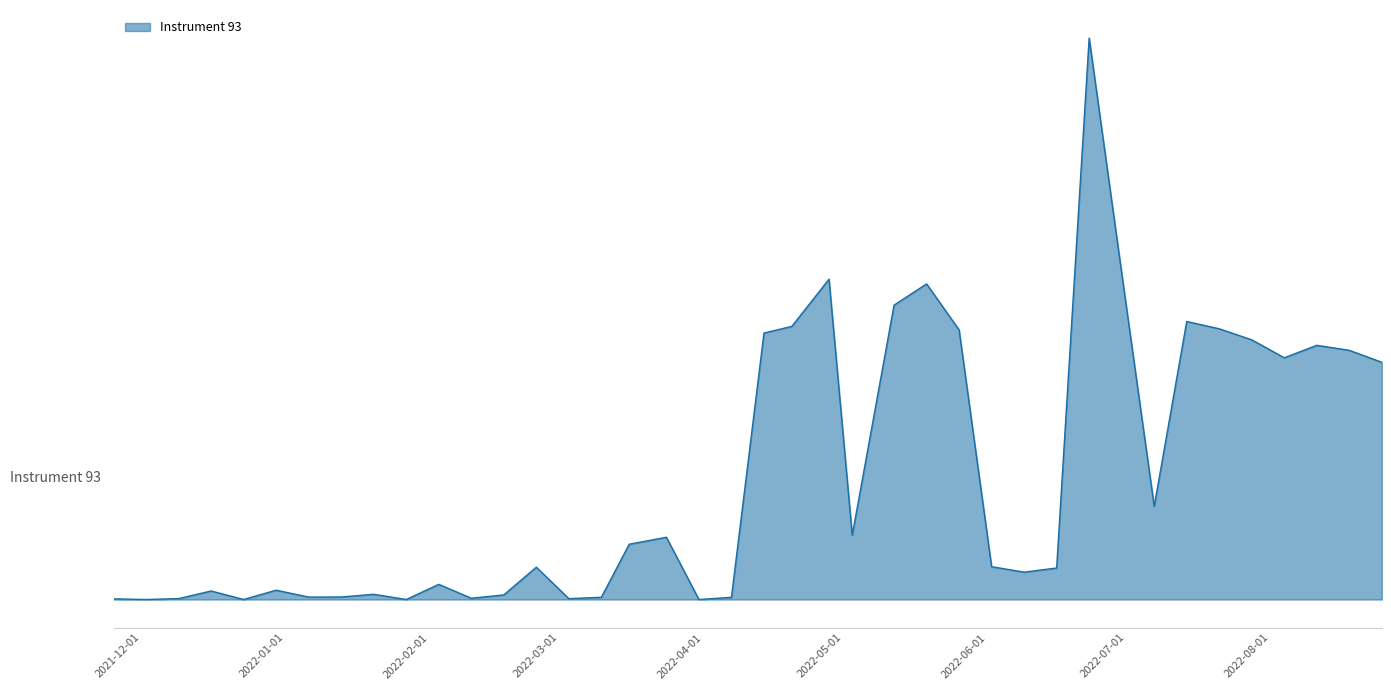

What is the greatest value displayed?

1.0